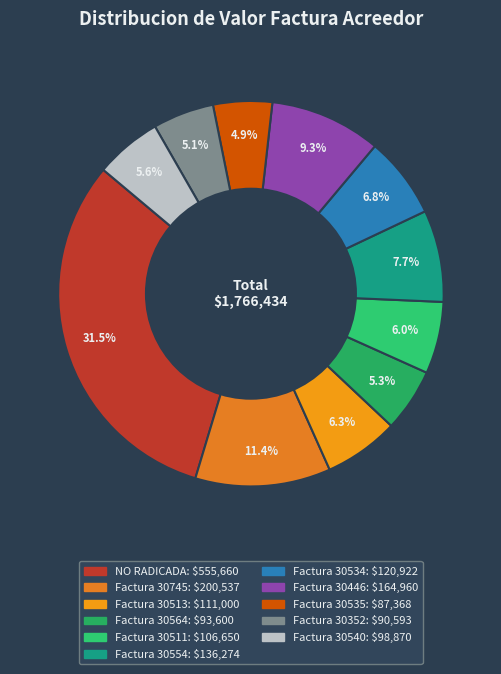

Count the number of slices in the pie.

11